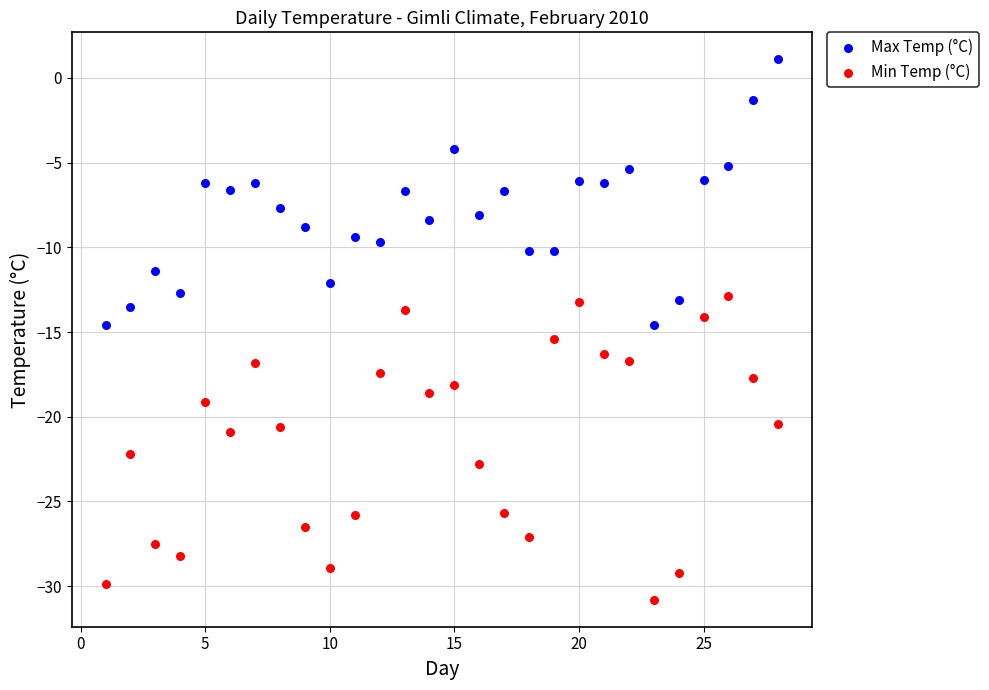

What is the X range (max minus min) for the scatter plot?

27.0